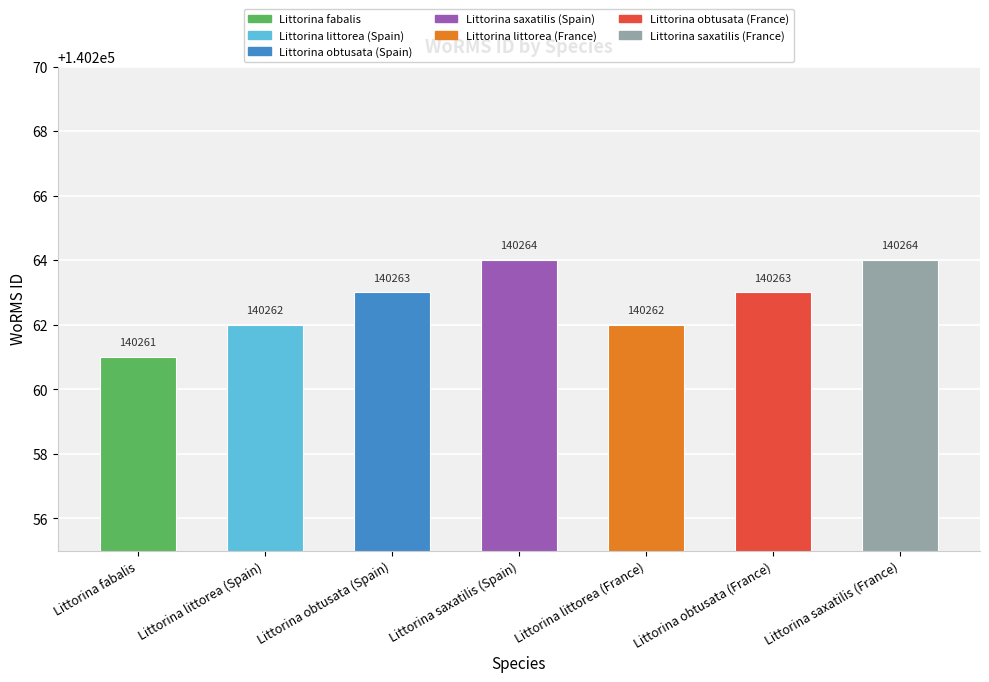

What is the difference between the second highest and minimum values?

3